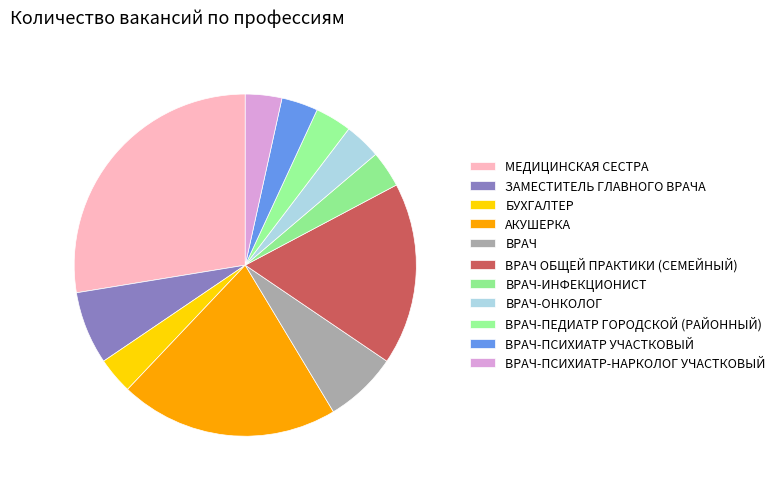

What portion of the pie excludes ВРАЧ ОБЩЕЙ ПРАКТИКИ (СЕМЕЙНЫЙ)?

82.8%